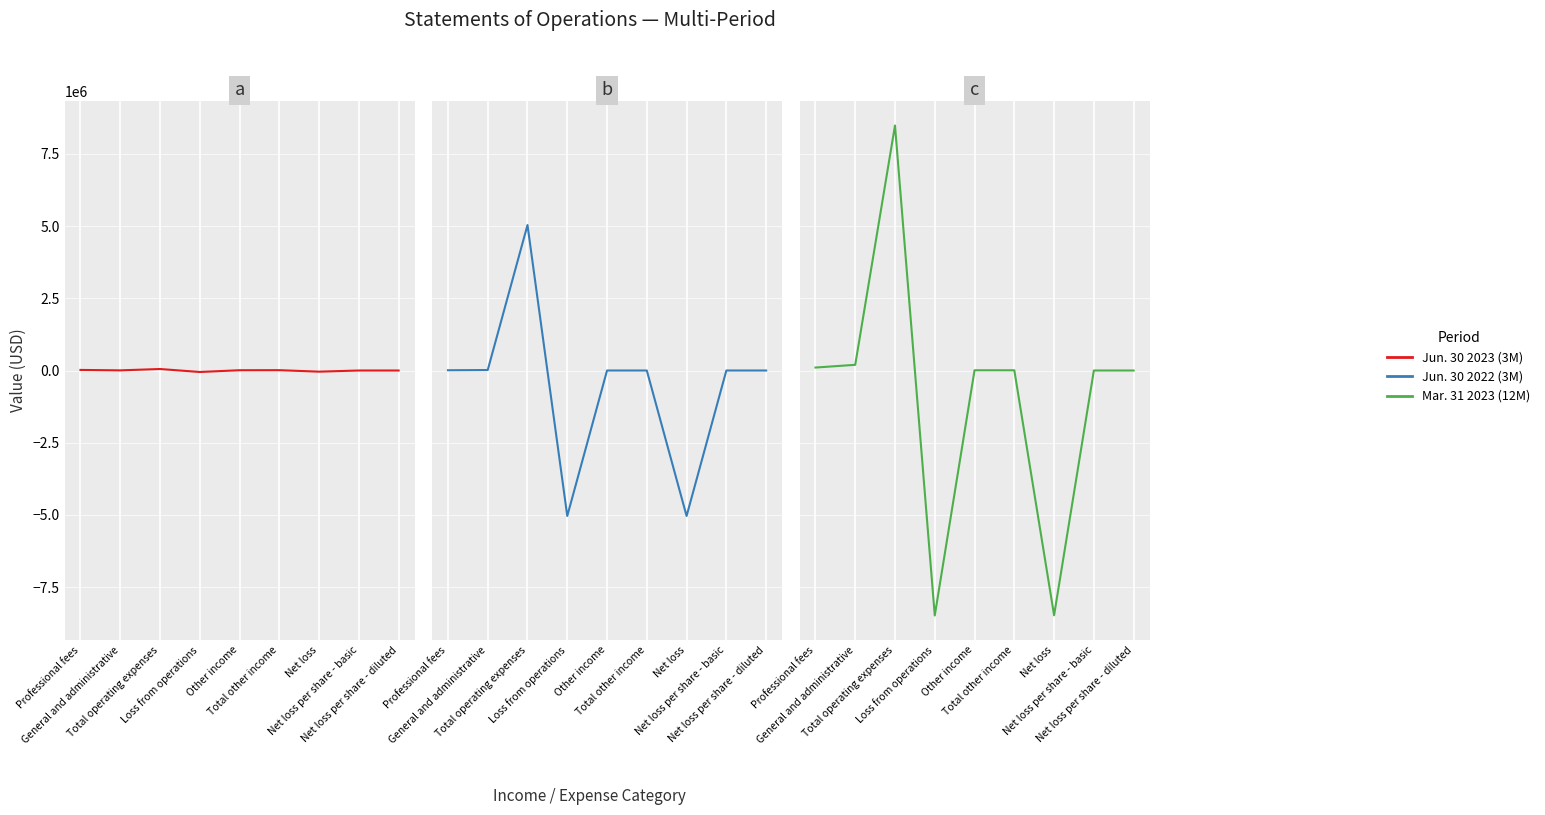

True or false: Jun. 30 2023 (3M) has a value of 0.0 at Net loss per share - diluted.

True